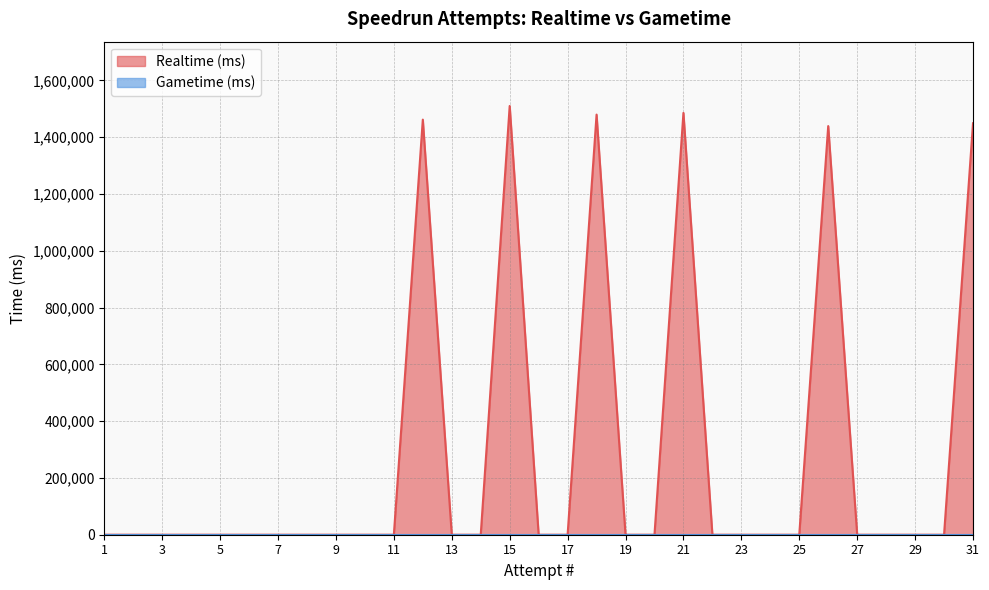

Reading left to right, transcribe all the data shown in this chart.

1=0	2=0	3=0	4=0	5=0	6=0	7=0	8=0	9=0	10=0	11=0	12=1461569	13=0	14=0	15=1509616	16=0	17=0	18=1479273	19=0	20=0	21=1485280	22=0	23=0	24=0	25=0	26=1438852	27=0	28=0	29=0	30=0	31=1448846